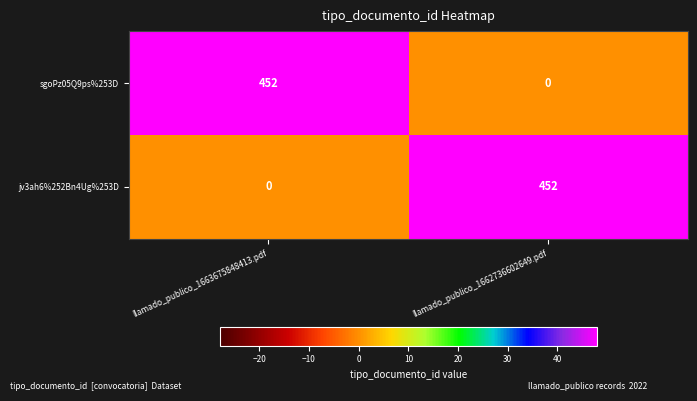

What is the difference between the highest and lowest values at llamado_publico_1663675848413.pdf?

452